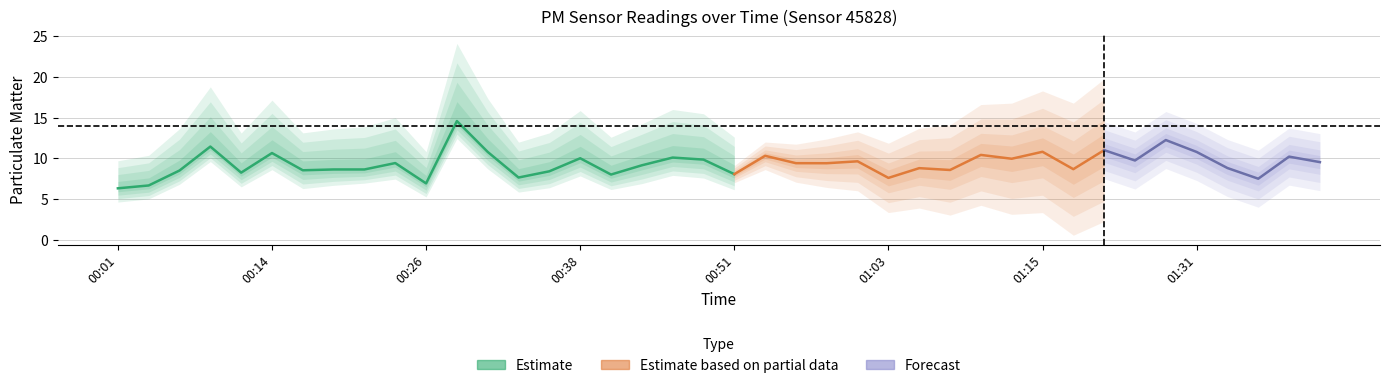

In P1, how many points are lower than both neighbors (excluding endpoints)?

13